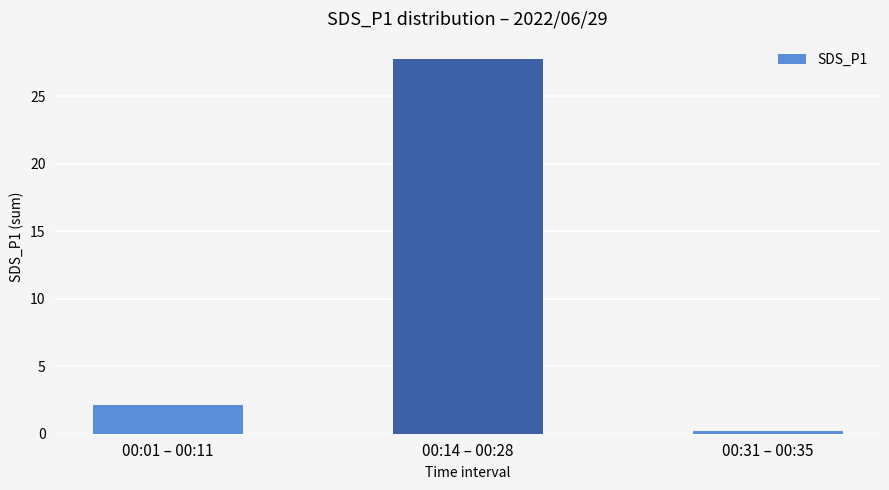

Are the bars horizontal?

No